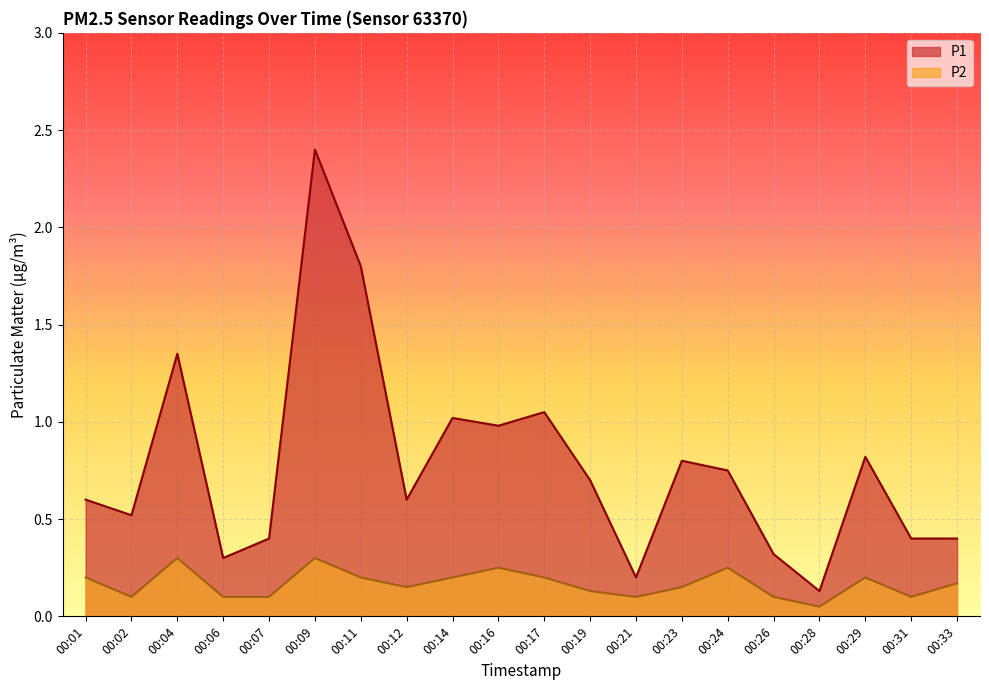

The value of P1 at 00:07 is 0.3. True or false?

False